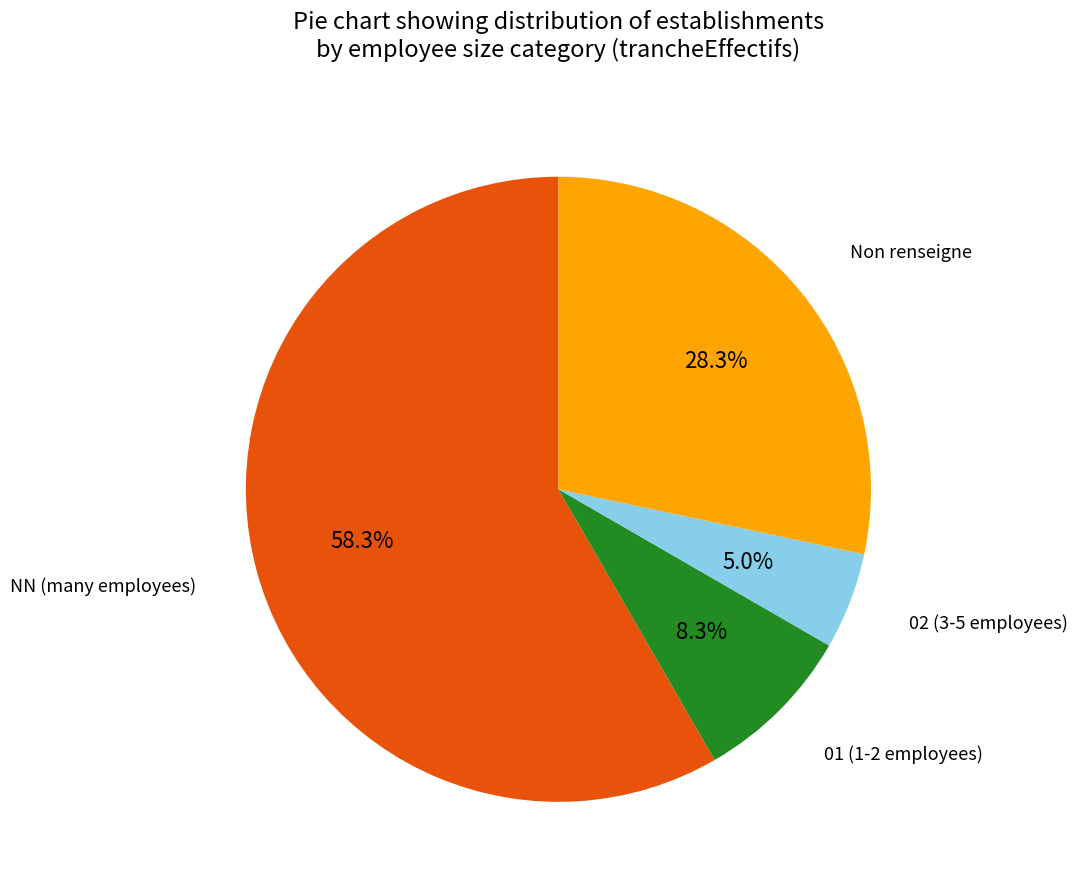

How many segments does this pie chart have?

4